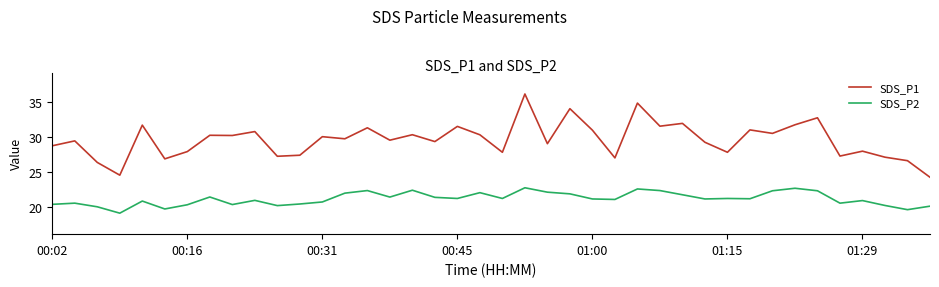

Which series has the largest range (max minus min)?

SDS_P1